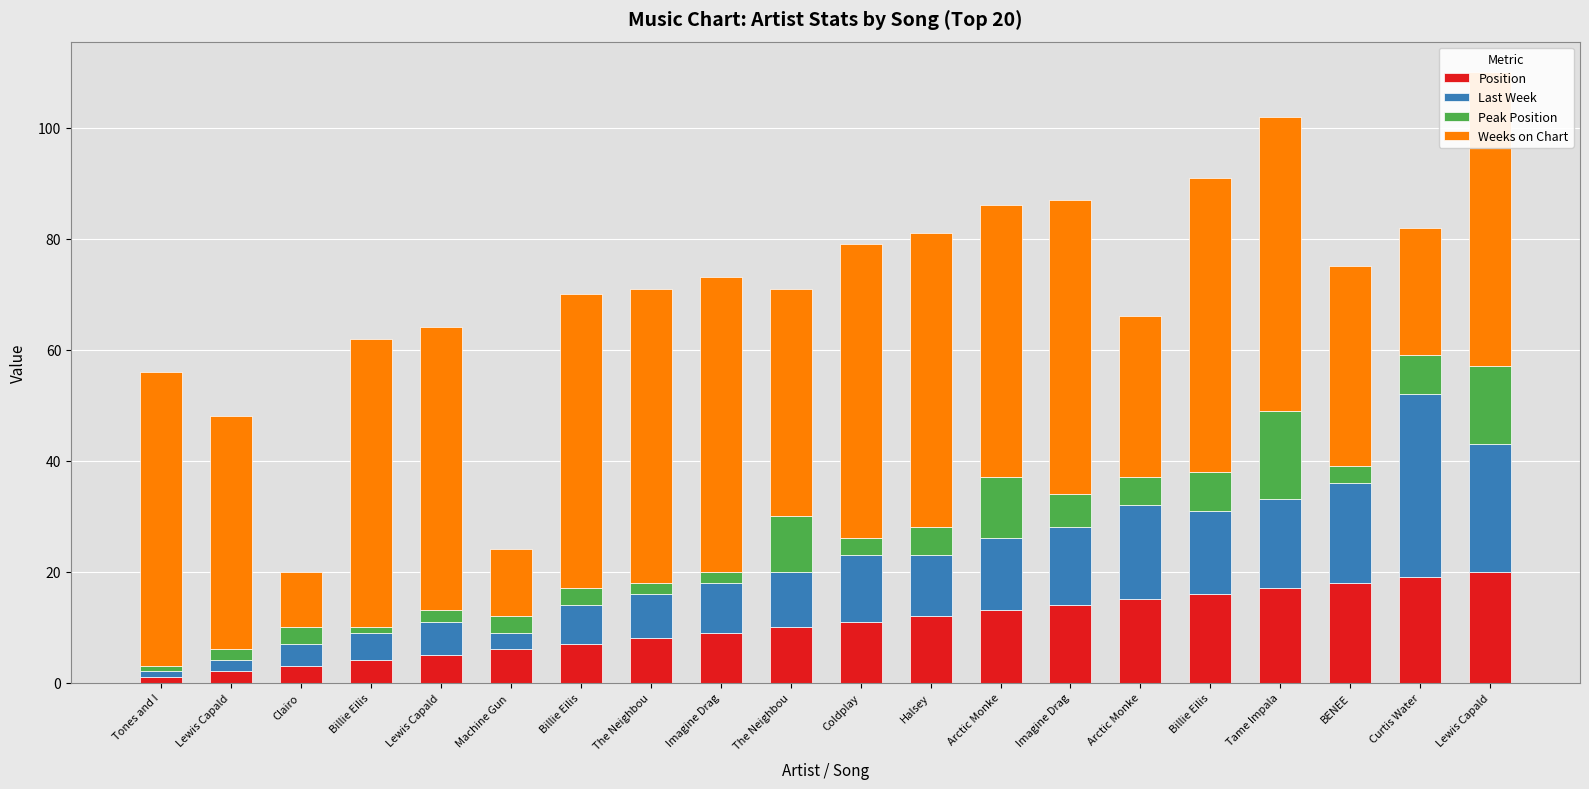

At how many categories does at least one series exceed 32?

17